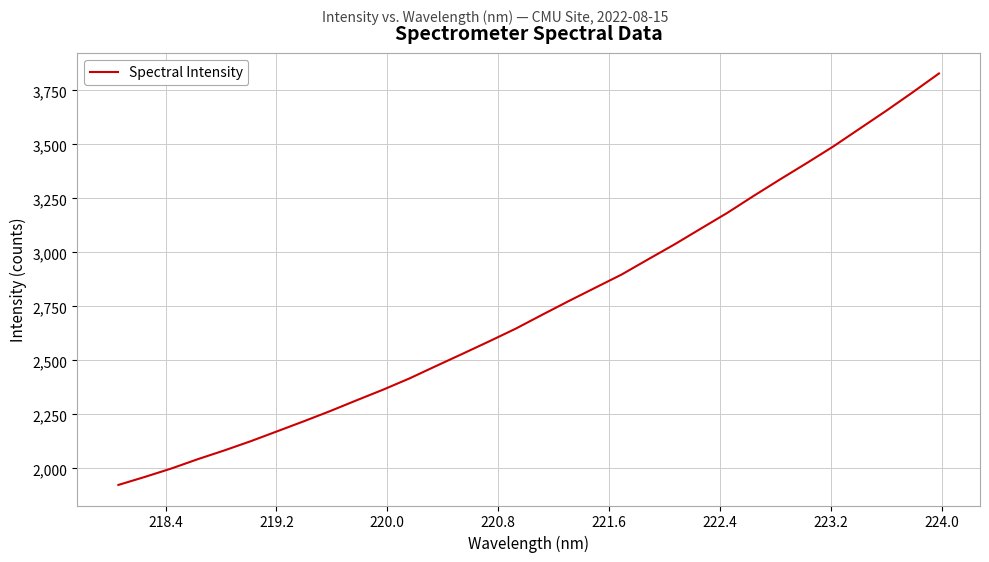

What is the difference between the maximum and minimum values?

1904.5